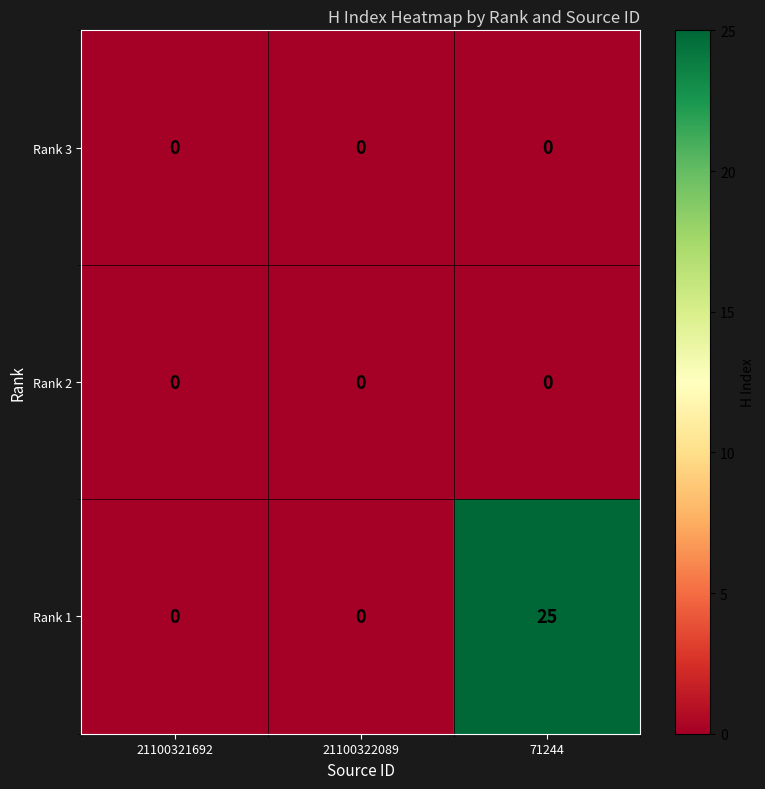

What is the spread (max minus min) of values at 71244?

25